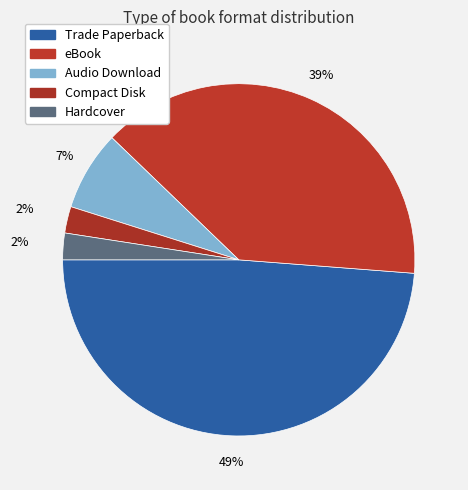

Combined, what portion of the pie is Audio Download and Compact Disk?

9.8%